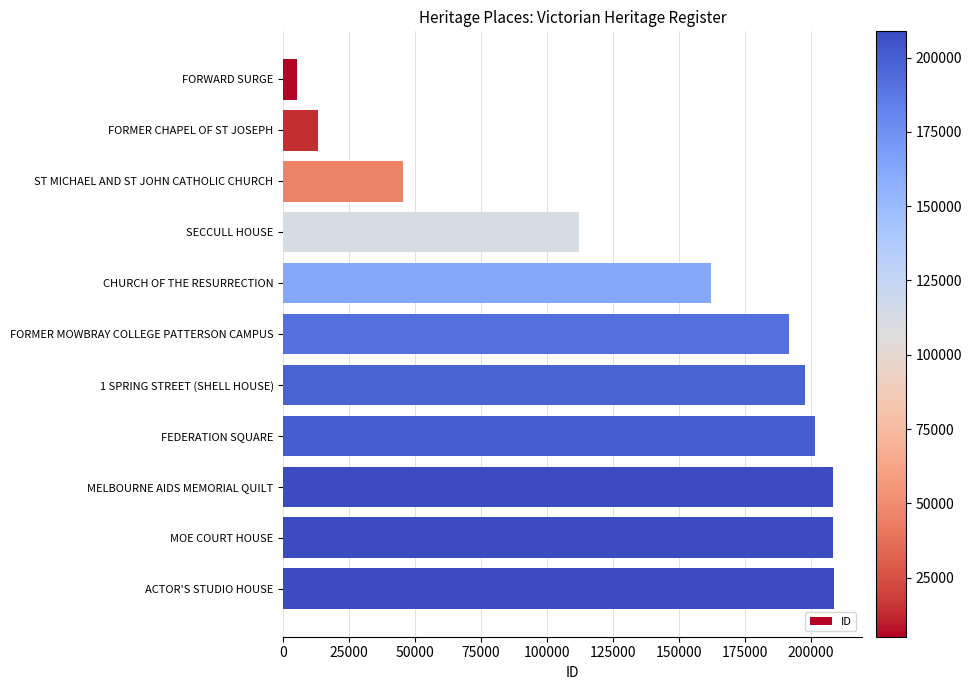

What is the value of the 9th bar from the top?

208302